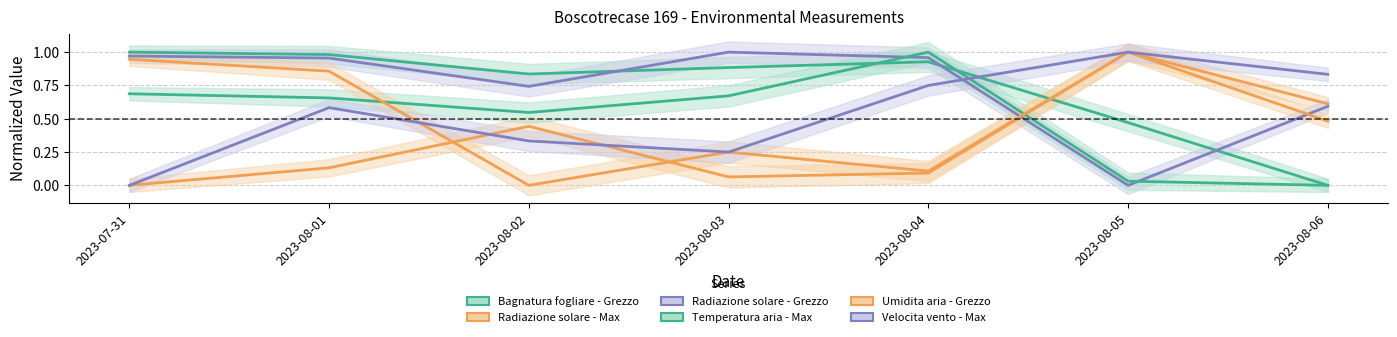

Between 2023-08-02 and 2023-08-04, which is larger?

2023-08-04